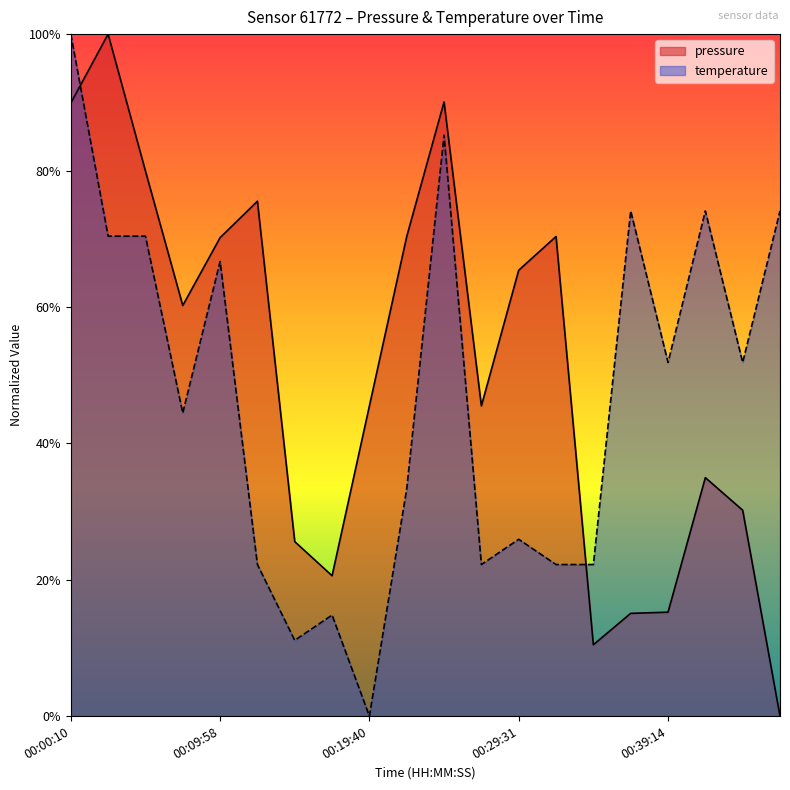

Which series has the largest total across all categories?

pressure